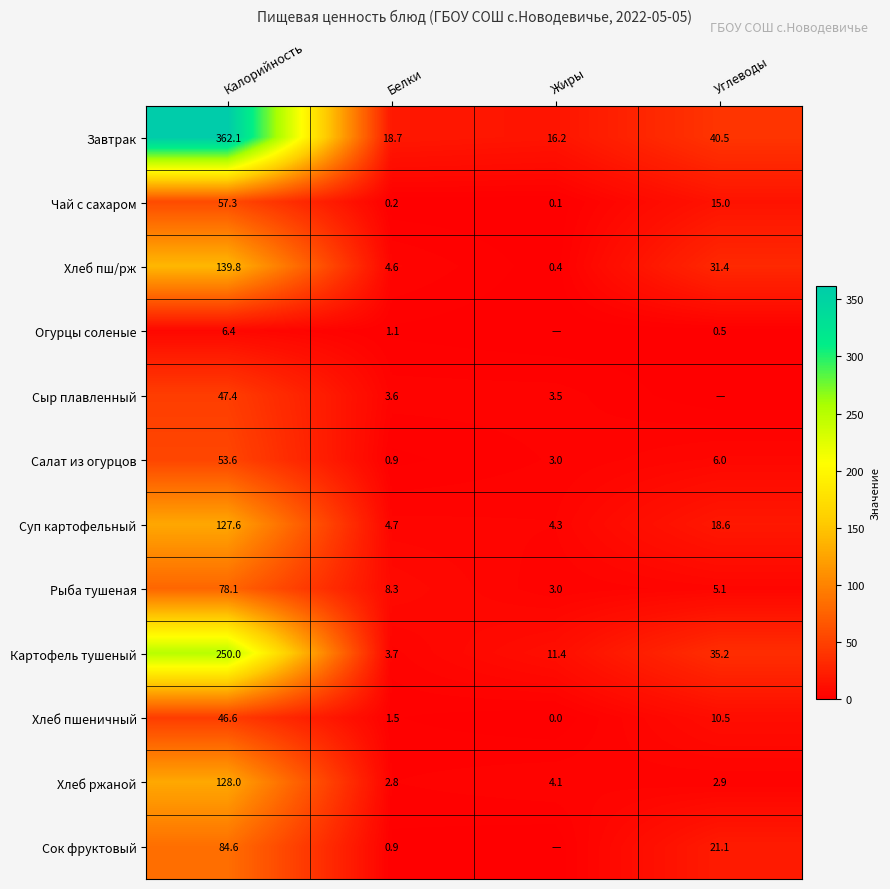

At which label does Чай с сахаром first exceed 15?

Калорийность